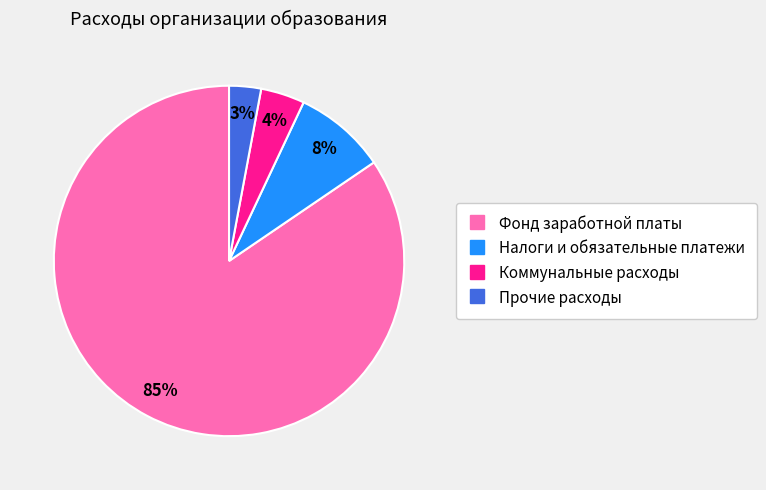

Count the number of slices in the pie.

4